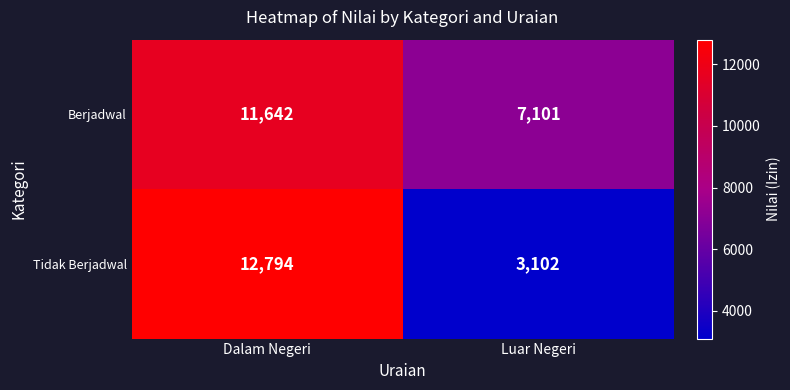

Rank the series by their maximum value, from lowest to highest.

Berjadwal, Tidak Berjadwal